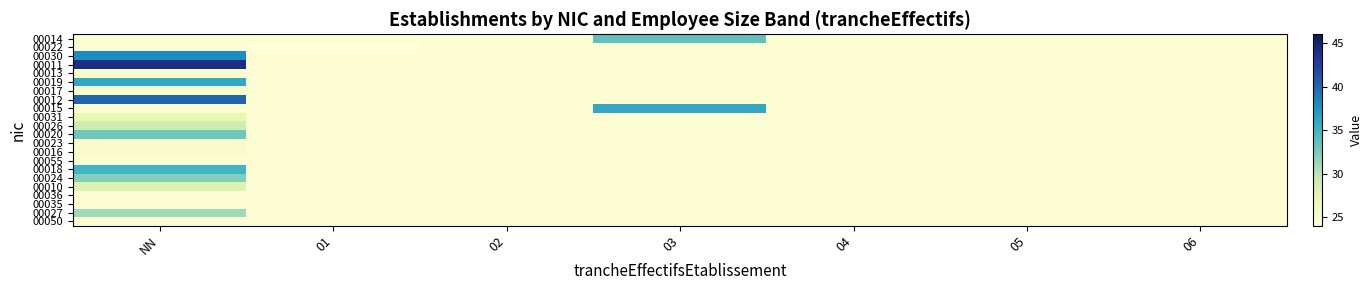

Reading left to right, what are all the values shown in this chart?

00014: NN=24.5	01=24.5	02=24.5	03=33.6	04=24.5	05=24.5	06=24.5
00022: NN=24.5	01=18.0	02=24.5	03=24.5	04=24.5	05=24.5	06=24.5
00030: NN=38.0	01=24.5	02=24.5	03=24.5	04=24.5	05=24.5	06=24.5
00011: NN=44.0	01=24.5	02=24.5	03=24.5	04=24.5	05=24.5	06=24.5
00013: NN=25.0	01=24.5	02=24.5	03=24.5	04=24.5	05=24.5	06=24.5
00019: NN=36.0	01=24.5	02=24.5	03=24.5	04=24.5	05=24.5	06=24.5
00017: NN=25.0	01=24.5	02=24.5	03=24.5	04=24.5	05=24.5	06=24.5
00012: NN=40.0	01=24.5	02=24.5	03=24.5	04=24.5	05=24.5	06=24.5
00015: NN=24.5	01=24.5	02=24.5	03=36.0	04=24.5	05=24.5	06=24.5
00031: NN=27.0	01=24.5	02=24.5	03=24.5	04=24.5	05=24.5	06=24.5
00026: NN=29.0	01=24.5	02=24.5	03=24.5	04=24.5	05=24.5	06=24.5
00020: NN=33.0	01=24.5	02=24.5	03=24.5	04=24.5	05=24.5	06=24.5
00023: NN=25.0	01=24.5	02=24.5	03=24.5	04=24.5	05=24.5	06=24.5
00016: NN=25.0	01=24.5	02=24.5	03=24.5	04=24.5	05=24.5	06=24.5
00055: NN=24.5	01=24.5	02=24.5	03=24.5	04=24.5	05=24.5	06=24.5
00018: NN=35.0	01=24.5	02=24.5	03=24.5	04=24.5	05=24.5	06=24.5
00024: NN=32.0	01=24.5	02=24.5	03=24.5	04=24.5	05=24.5	06=24.5
00010: NN=28.0	01=24.5	02=24.5	03=24.5	04=24.5	05=24.5	06=24.5
00036: NN=24.5	01=24.5	02=24.5	03=24.5	04=24.5	05=24.5	06=24.5
00035: NN=24.5	01=24.5	02=24.5	03=24.5	04=24.5	05=24.5	06=24.5
00027: NN=31.0	01=24.5	02=24.5	03=24.5	04=24.5	05=24.5	06=24.5
00050: NN=24.5	01=24.5	02=24.5	03=24.5	04=24.5	05=24.5	06=24.5